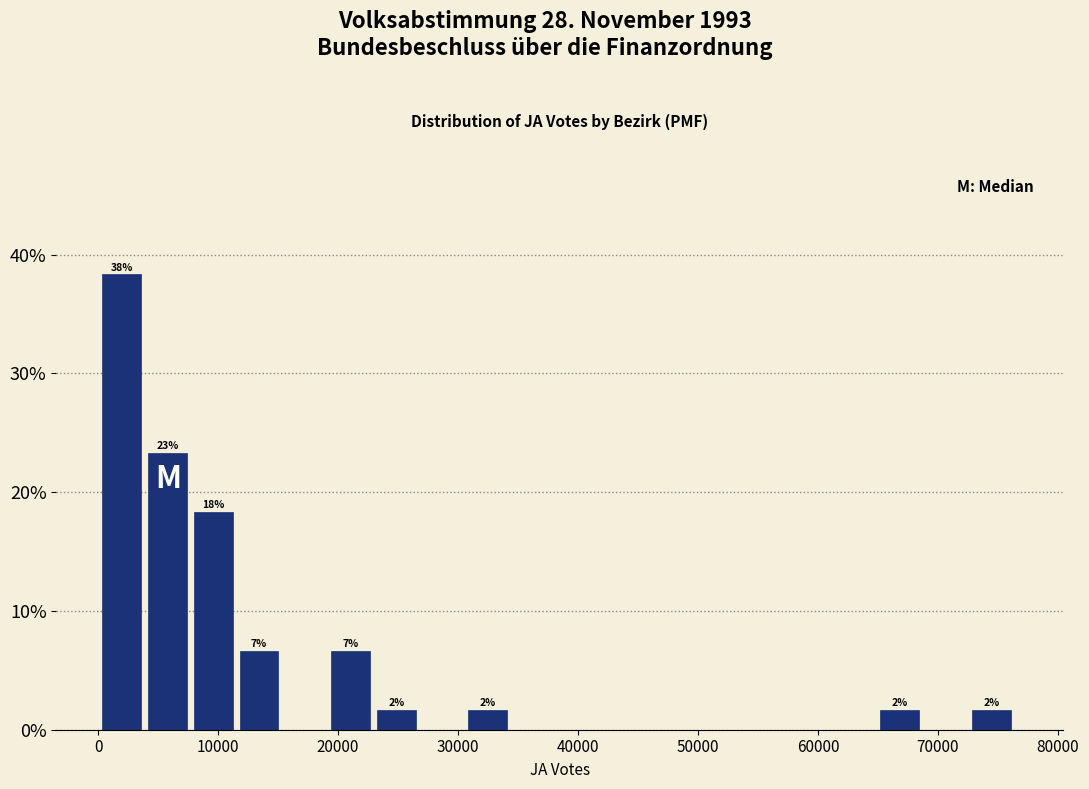

Read against the x-axis, roughly where is the centre of the tallest bar?

2000